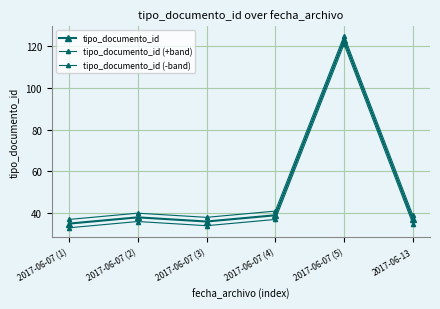

How many data points in tipo_documento_id (-band) are less than 36?

3